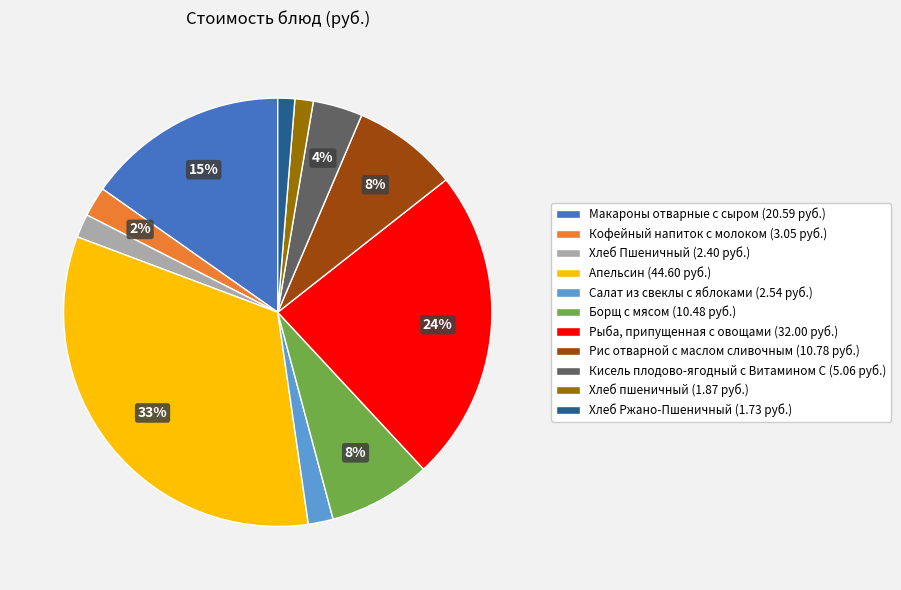

To the nearest percent, what percentage of the pie is Хлеб Ржано-Пшеничный?

1%